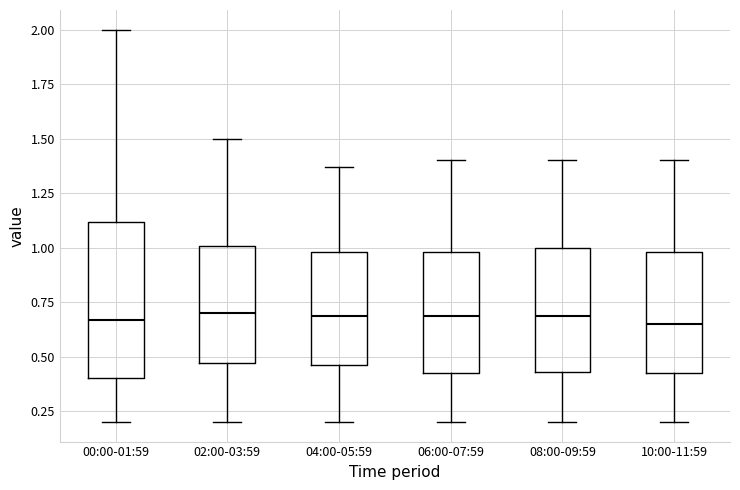

Reading left to right, transcribe this box plot: for each box, give where its median line is, the range the box spans, and where its two whiskers end, as read against the y-axis. The values are not printed on the chart, so give them approximately, as read against the axis.

00:00-01:59: median 0.65, box 0.40 to 1.10, whiskers 0.20 to 2.00
02:00-03:59: median 0.70, box 0.45 to 1.00, whiskers 0.20 to 1.50
04:00-05:59: median 0.70, box 0.45 to 1.00, whiskers 0.20 to 1.35
06:00-07:59: median 0.70, box 0.40 to 1.00, whiskers 0.20 to 1.40
08:00-09:59: median 0.70, box 0.45 to 1.00, whiskers 0.20 to 1.40
10:00-11:59: median 0.65, box 0.40 to 1.00, whiskers 0.20 to 1.40